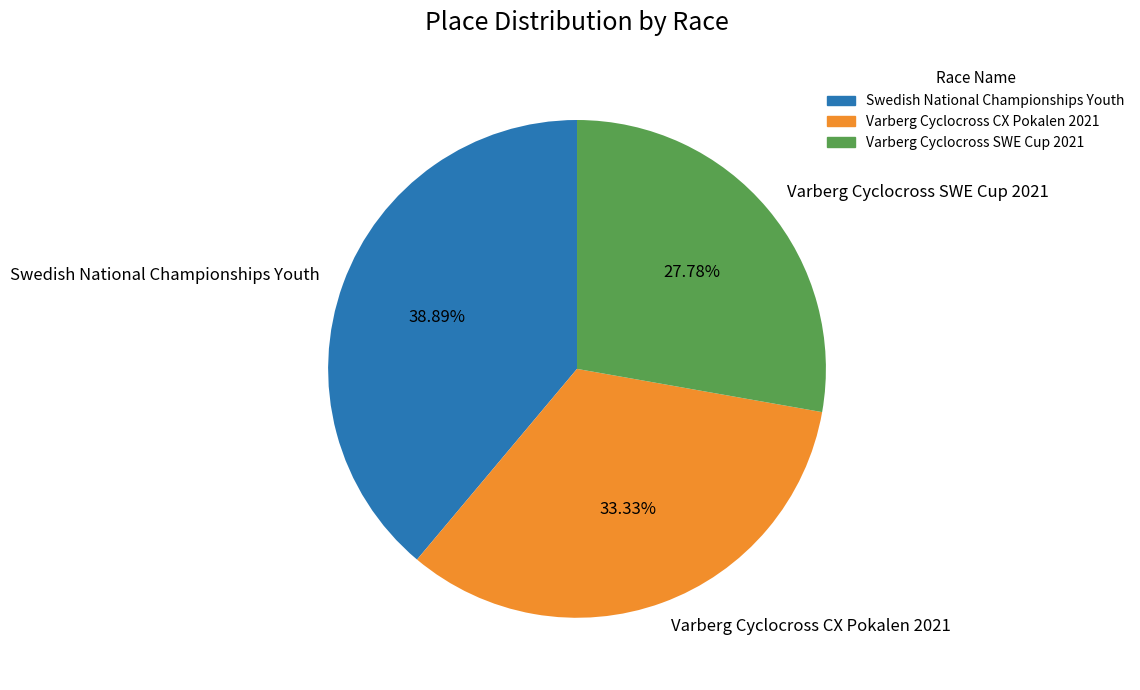

Rank the categories by value from lowest to highest.

Varberg Cyclocross SWE Cup 2021, Varberg Cyclocross CX Pokalen 2021, Swedish National Championships Youth